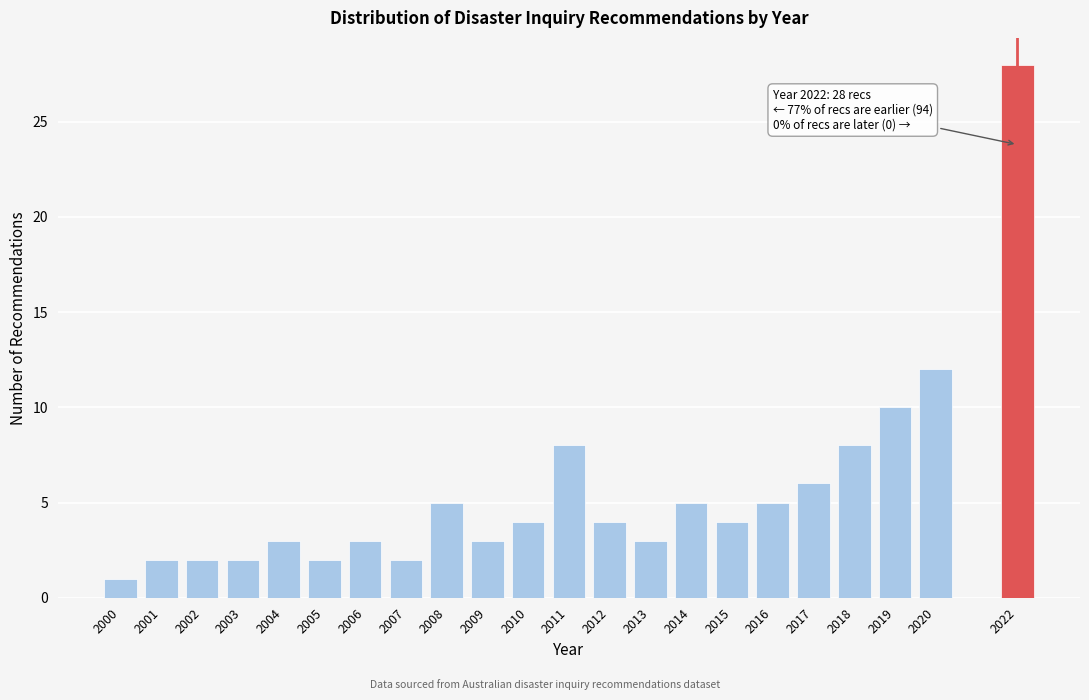

Reading right to left, what are all the values shown in this chart?

28	12	10	8	6	5	4	5	3	4	8	4	3	5	2	3	2	3	2	2	2	1